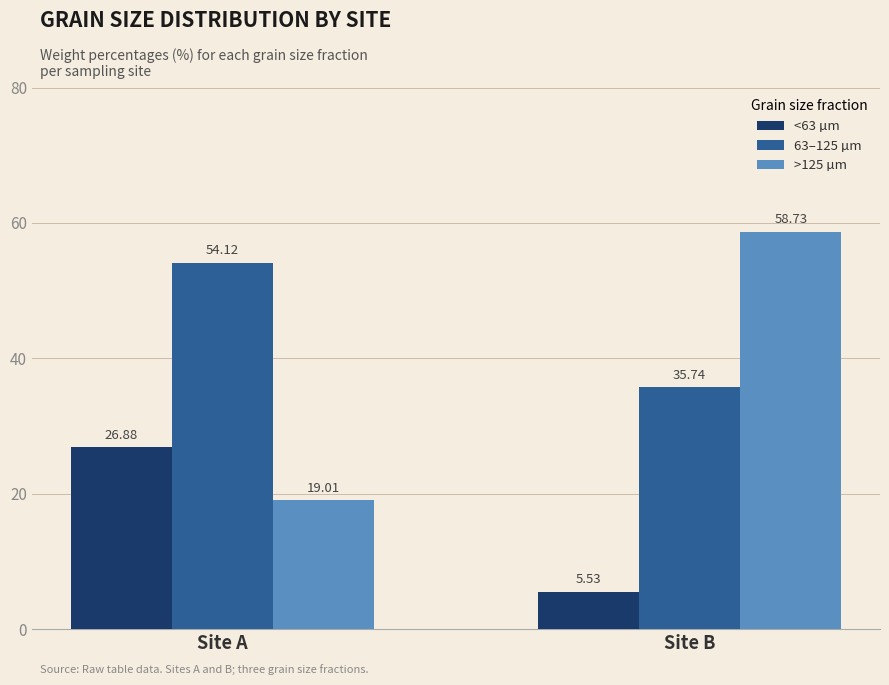

Is the value of >125 µm at Site A greater than the value of <63 µm at Site A?

No